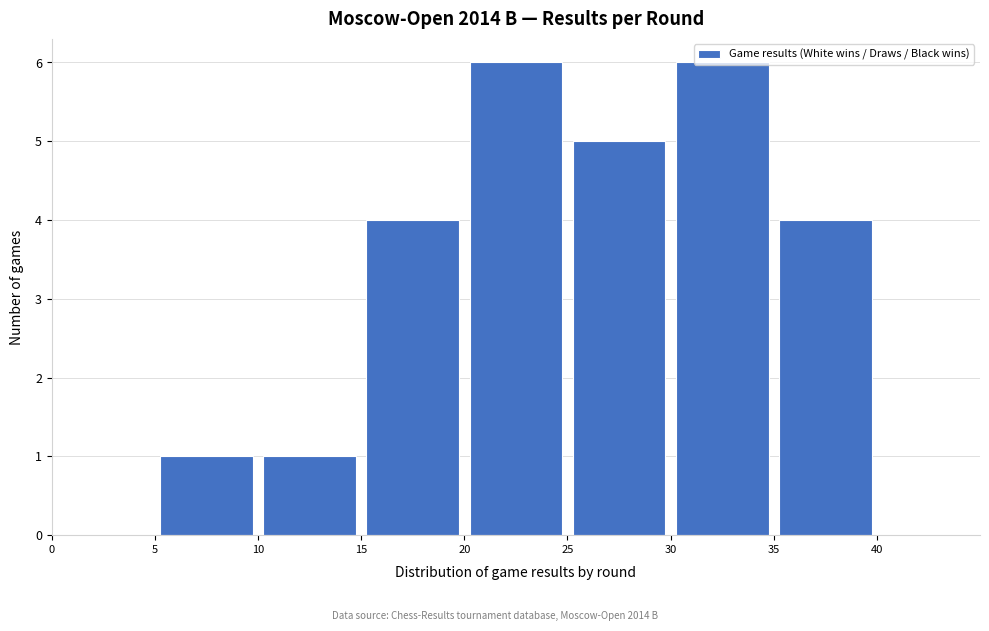

Reading left to right, list every bar in this chart as the range it spans on the x-axis followed by its height. The values are not printed on the chart, so give them approximately, as read against the axis.

0 to 5: 0
5 to 10: 1
10 to 15: 1
15 to 20: 4
20 to 25: 6
25 to 30: 5
30 to 35: 6
35 to 40: 4